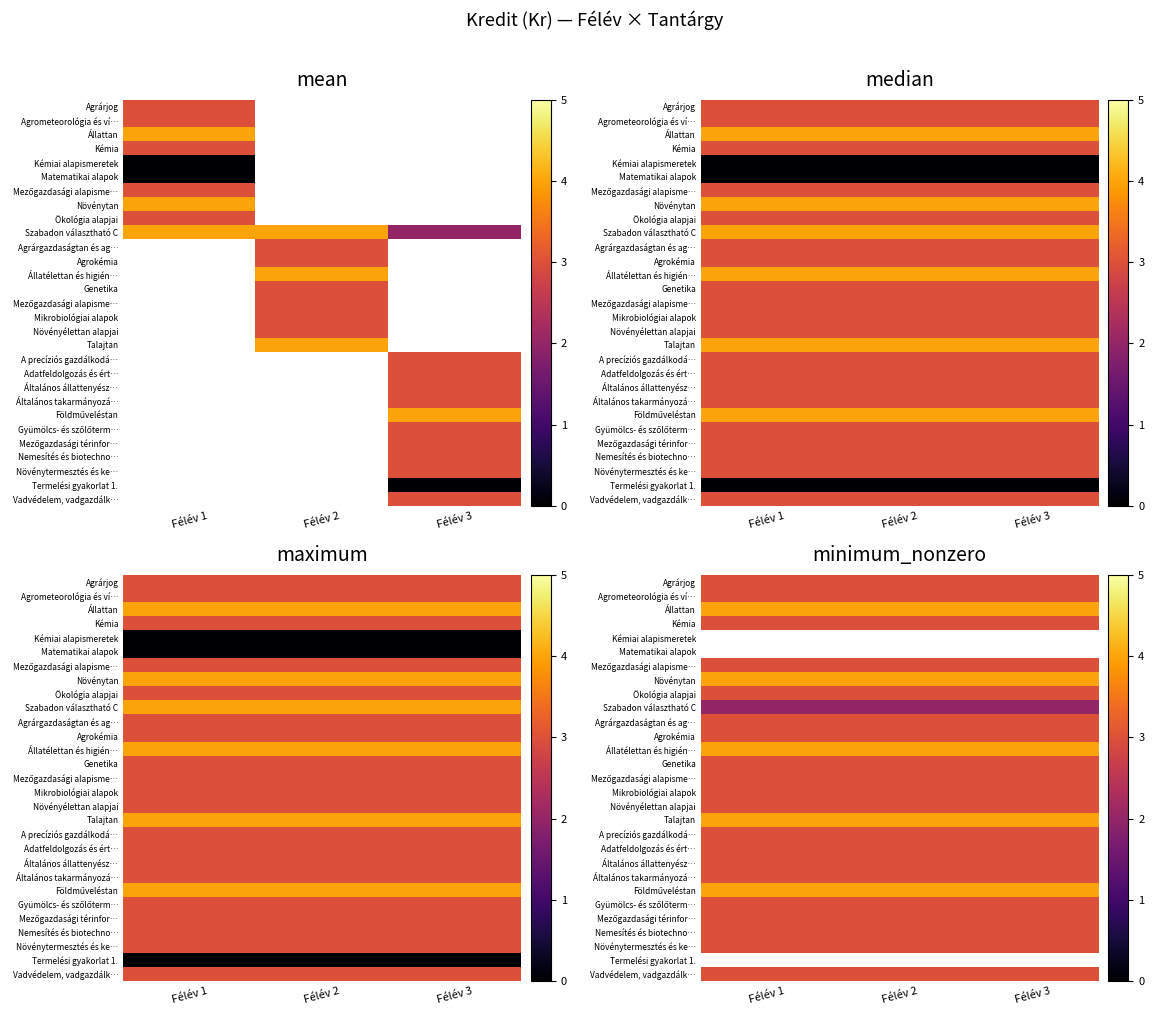

Between Félév 2 and Félév 1, which is larger?

Félév 2